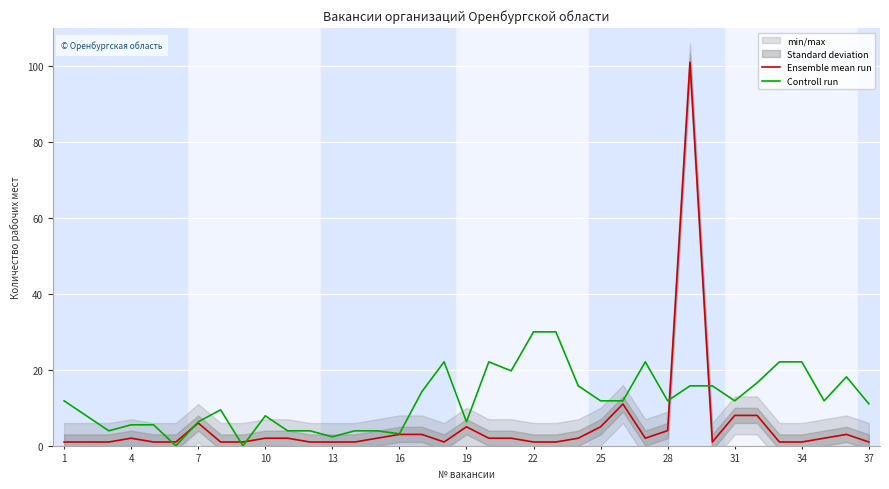

Which series has the largest total across all categories?

Controll run